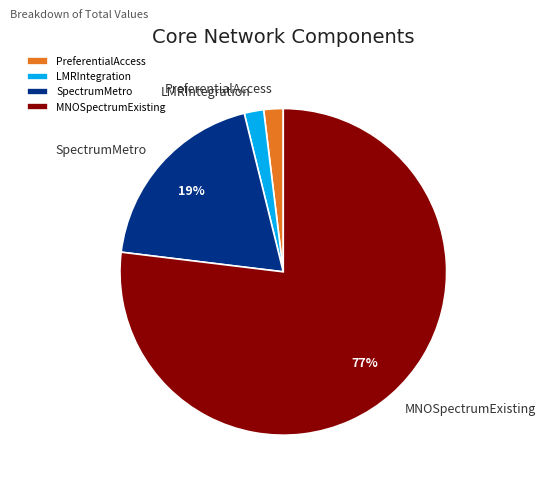

To the nearest percent, what is the average slice percentage?

25%